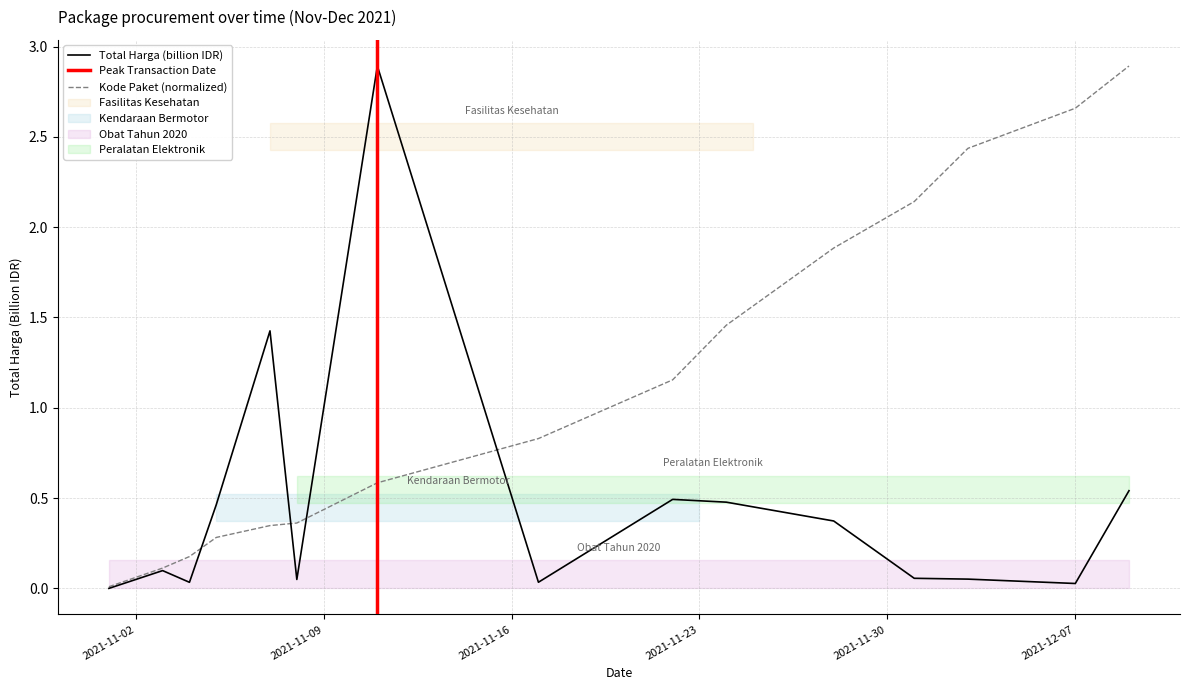

Rank the series by their maximum value, from highest to lowest.

Total Harga, Kode Paket